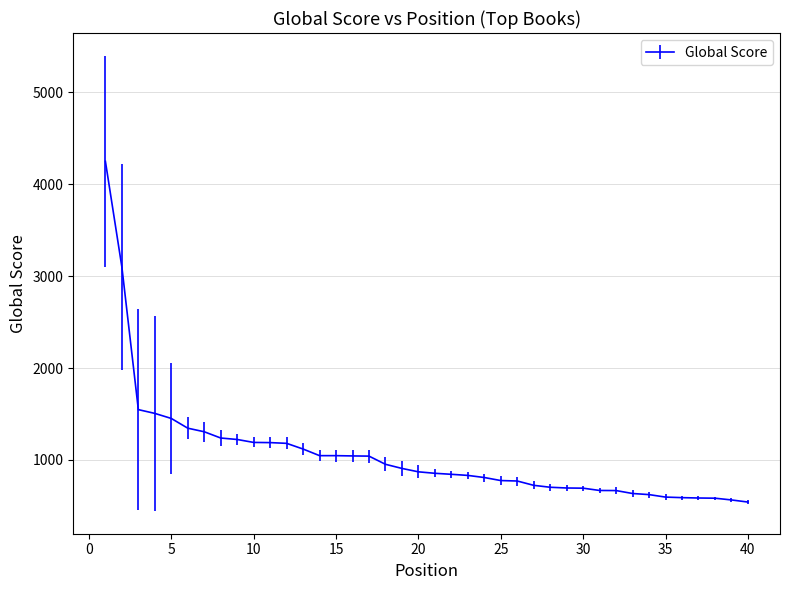

What is the difference between the maximum and minimum values?

3709